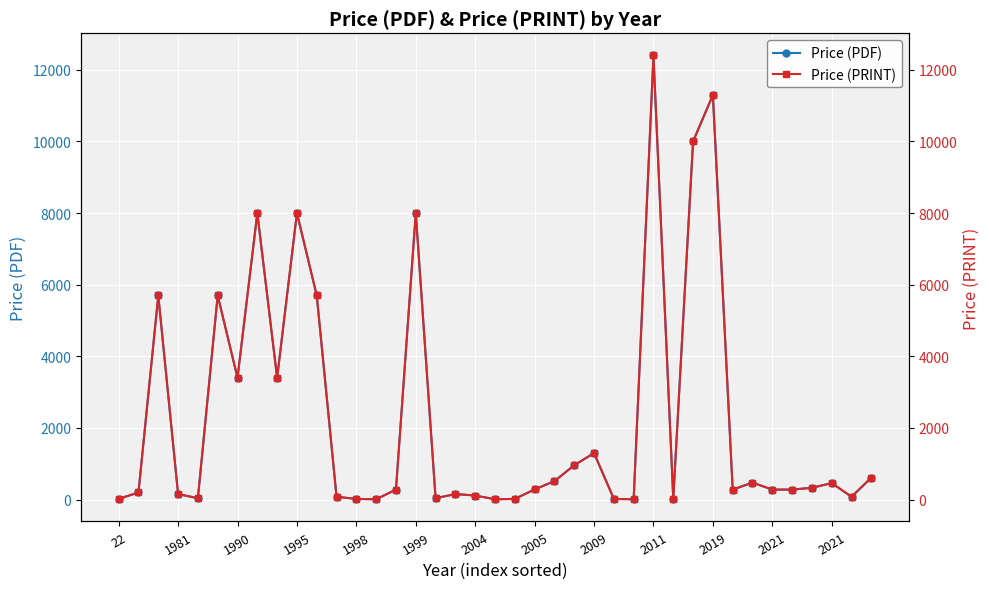

How many lines are shown in the chart?

2